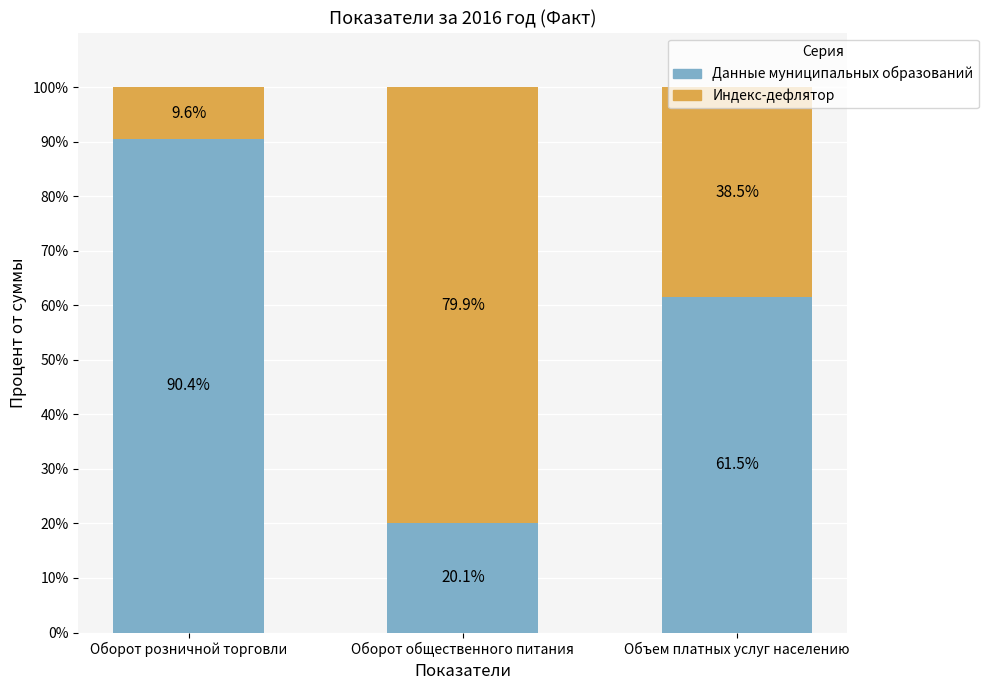

What value does the Данные муниципальных образований series have at Оборот розничной торговли?

90.4